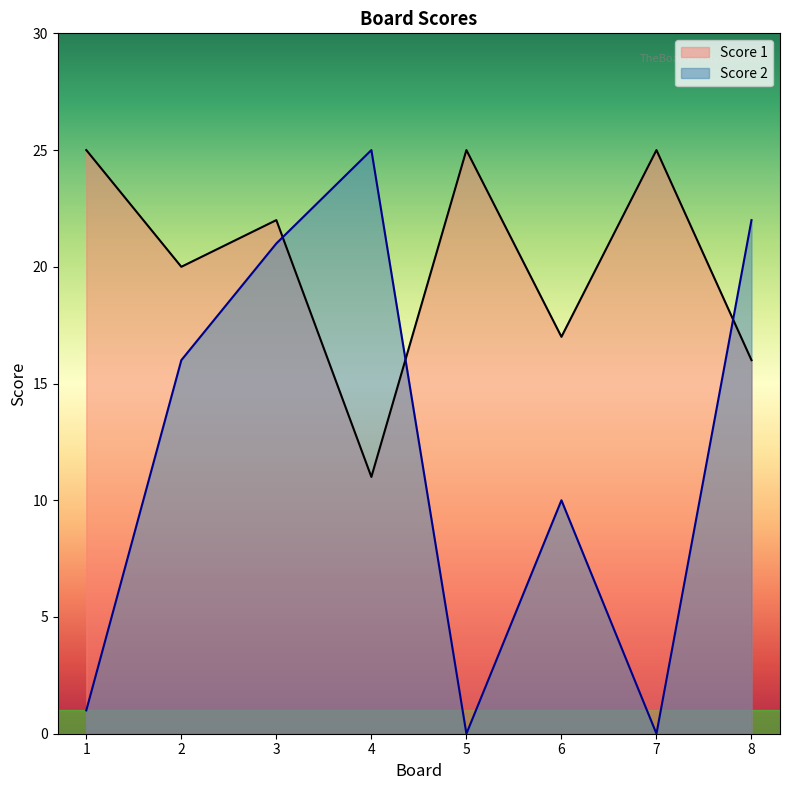

Where is Score 1 nearest to the value 18?

6